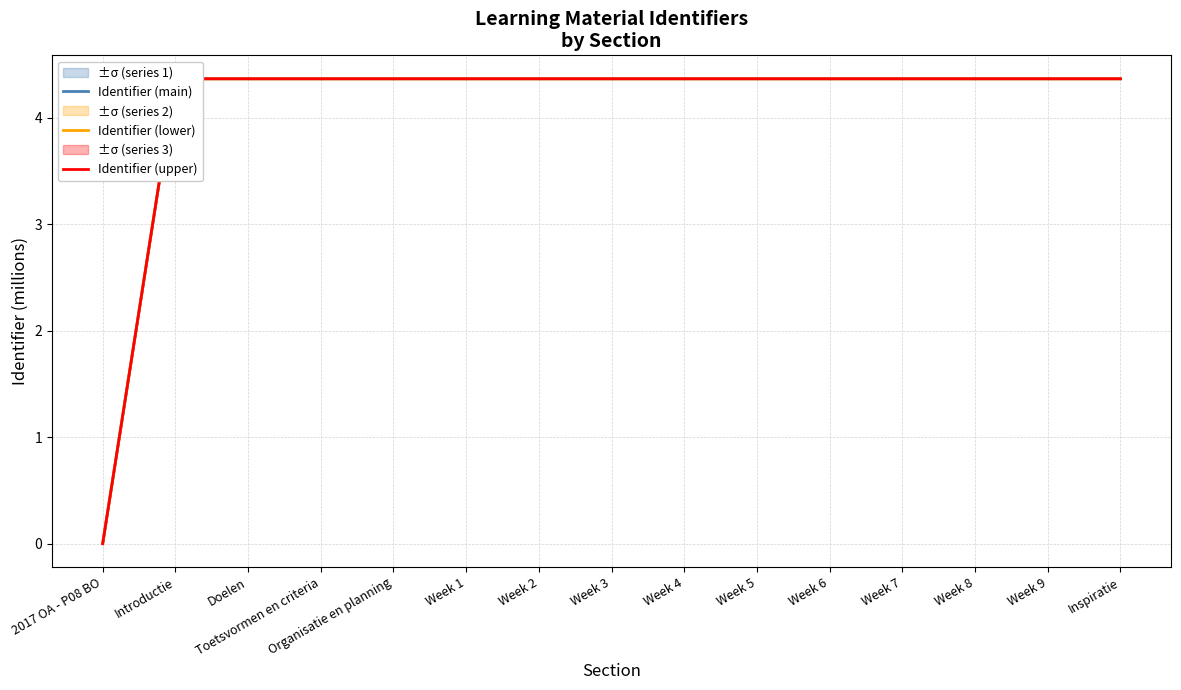

How many lines are shown in the chart?

3